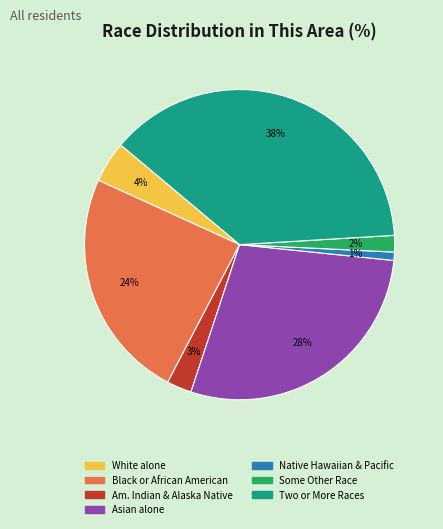

Rank the categories by value from highest to lowest.

Two or More Races, Asian alone, Black or African American, White alone, Am. Indian & Alaska Native, Some Other Race, Native Hawaiian & Pacific